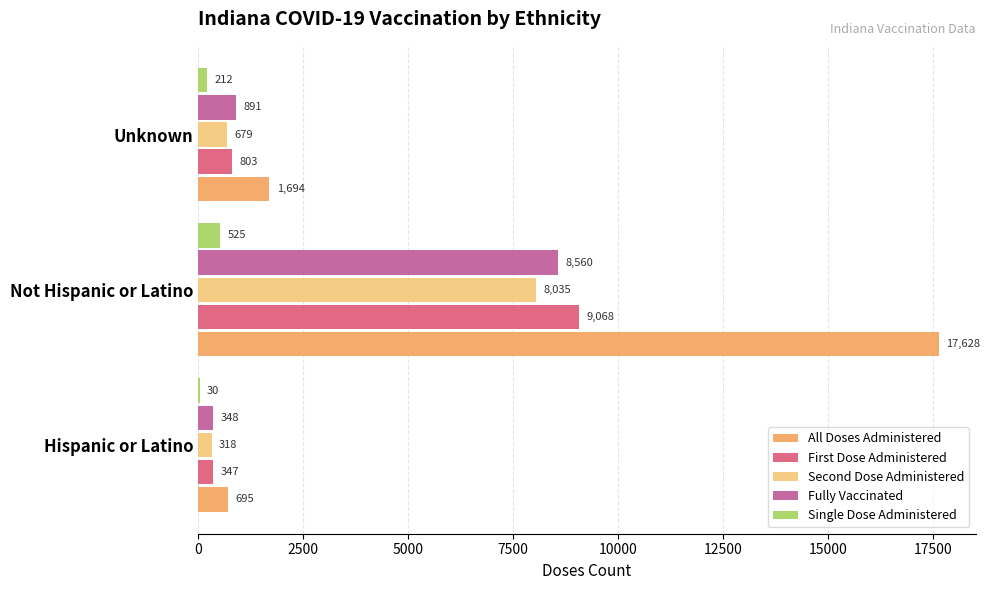

What is the average value of the Single Dose Administered series?

256